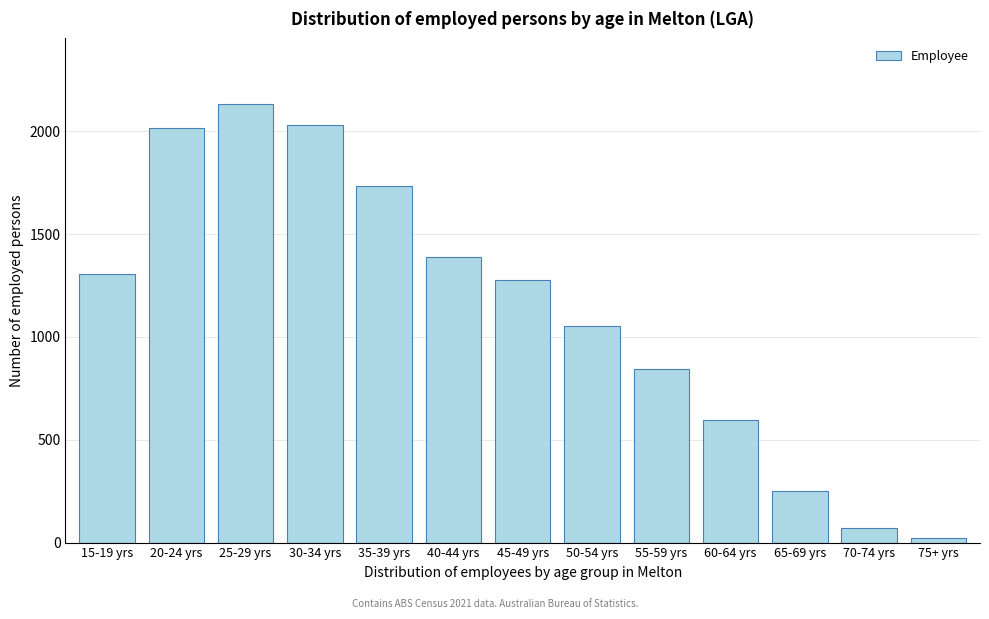

Reading right to left, transcribe all the data shown in this chart.

21	70	249	595	846	1054	1276	1391	1736	2032	2132	2015	1308